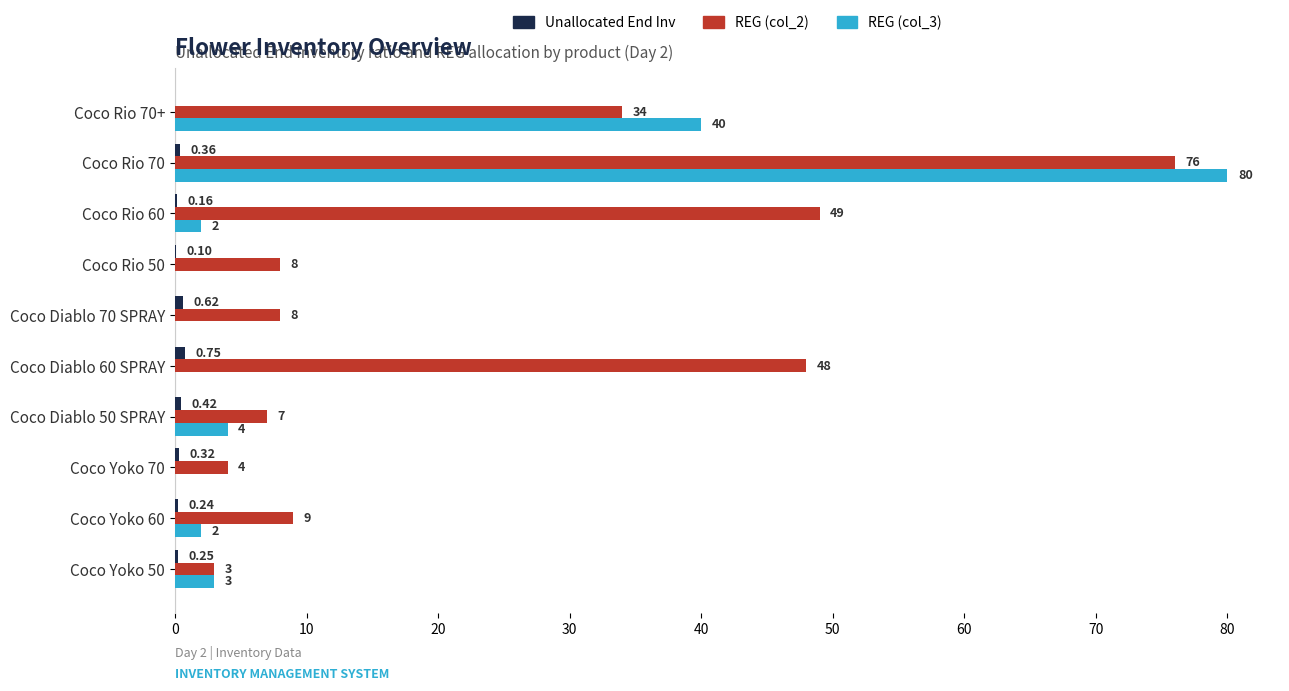

Which series has the largest total across all categories?

REG (col_2)